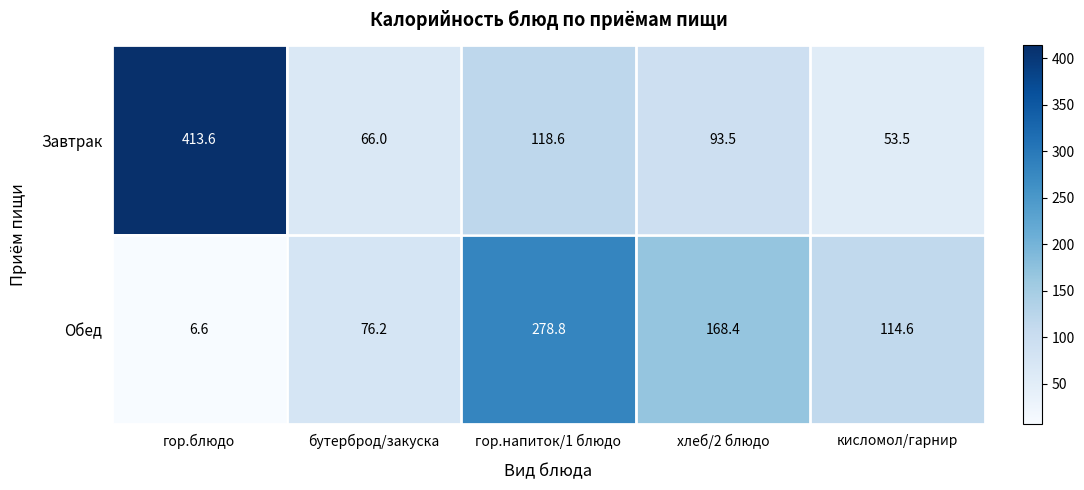

What is the greatest value displayed?

413.6